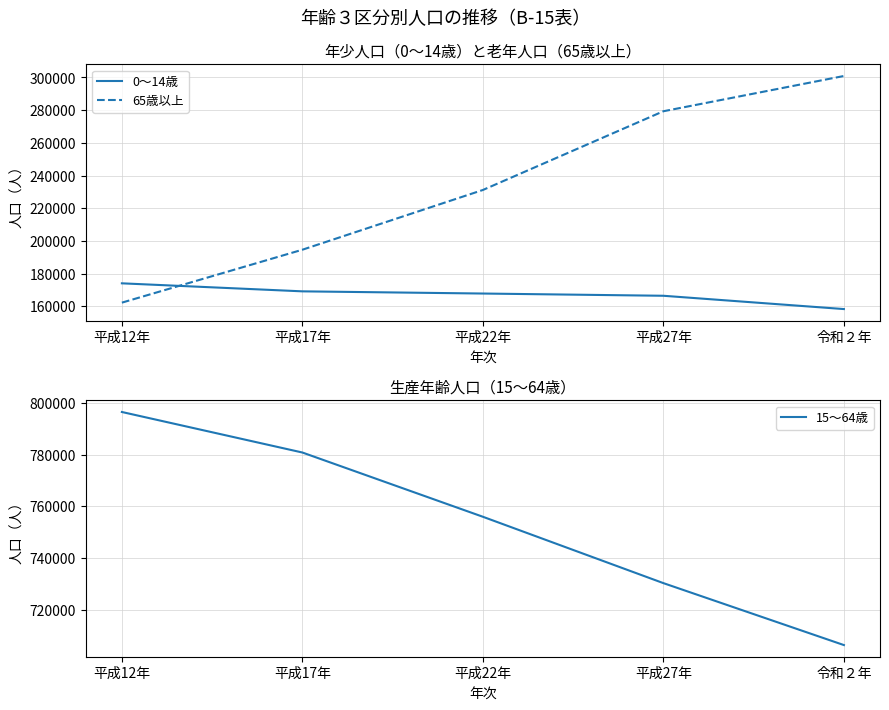

Which series has the largest range (max minus min)?

65歳以上